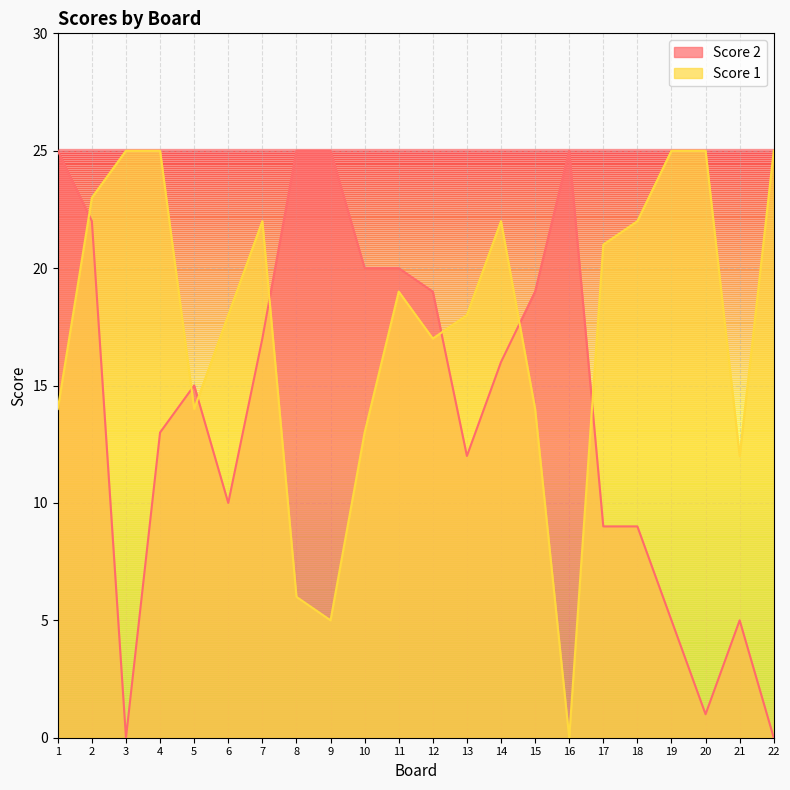

Which category has the highest value in the Score 2 series?

1